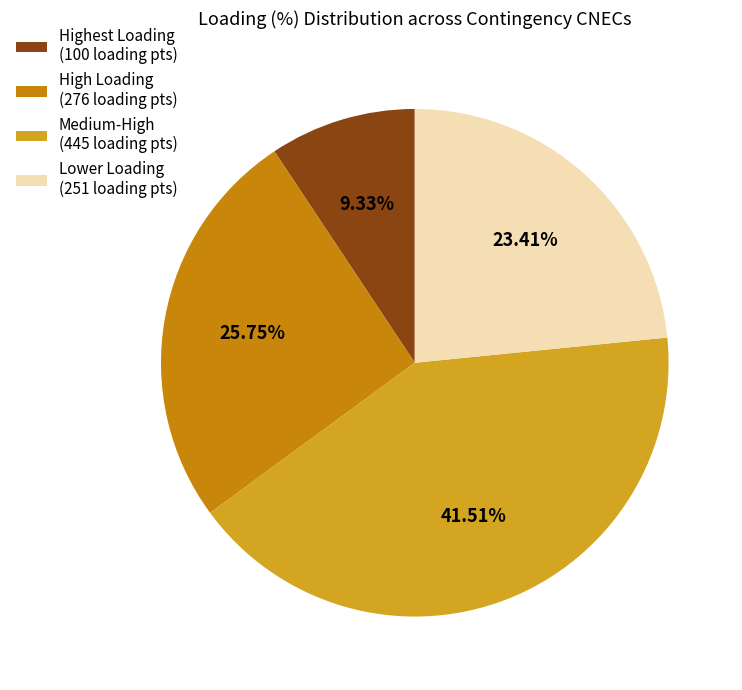

To the nearest percent, what is the average slice percentage?

25%